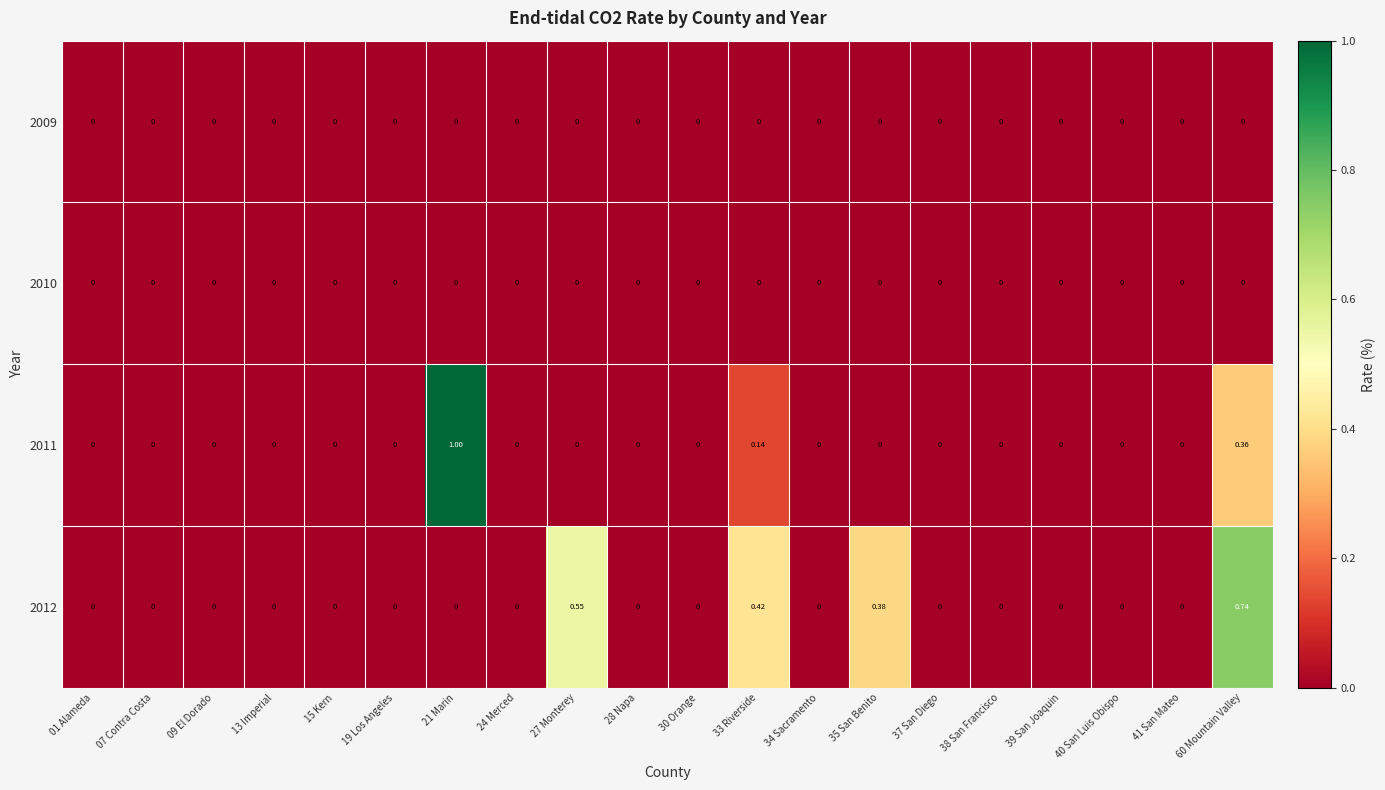

How many categories are shown in the chart?

20